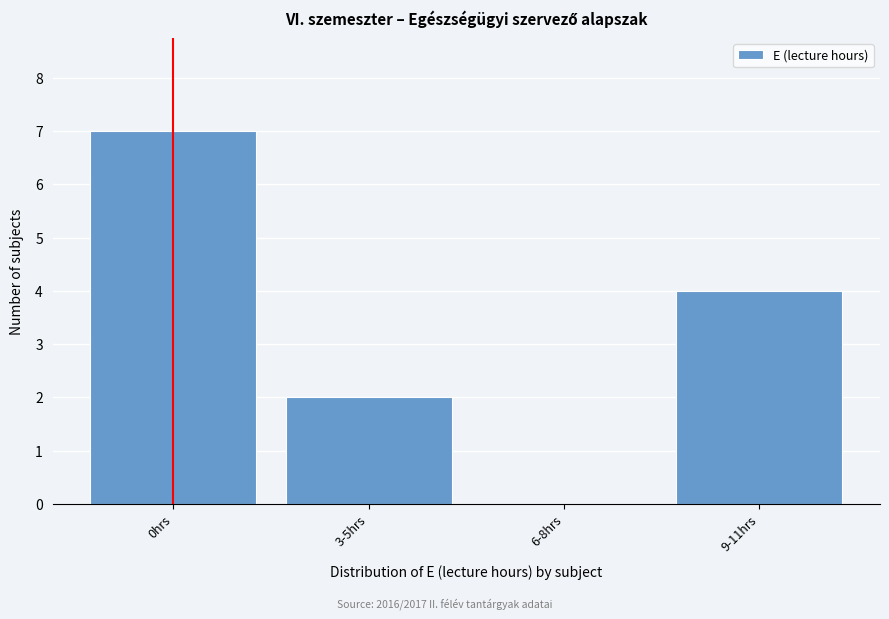

Reading right to left, list all the values displayed in this chart.

9-11hrs=4	6-8hrs=0	3-5hrs=2	0hrs=7